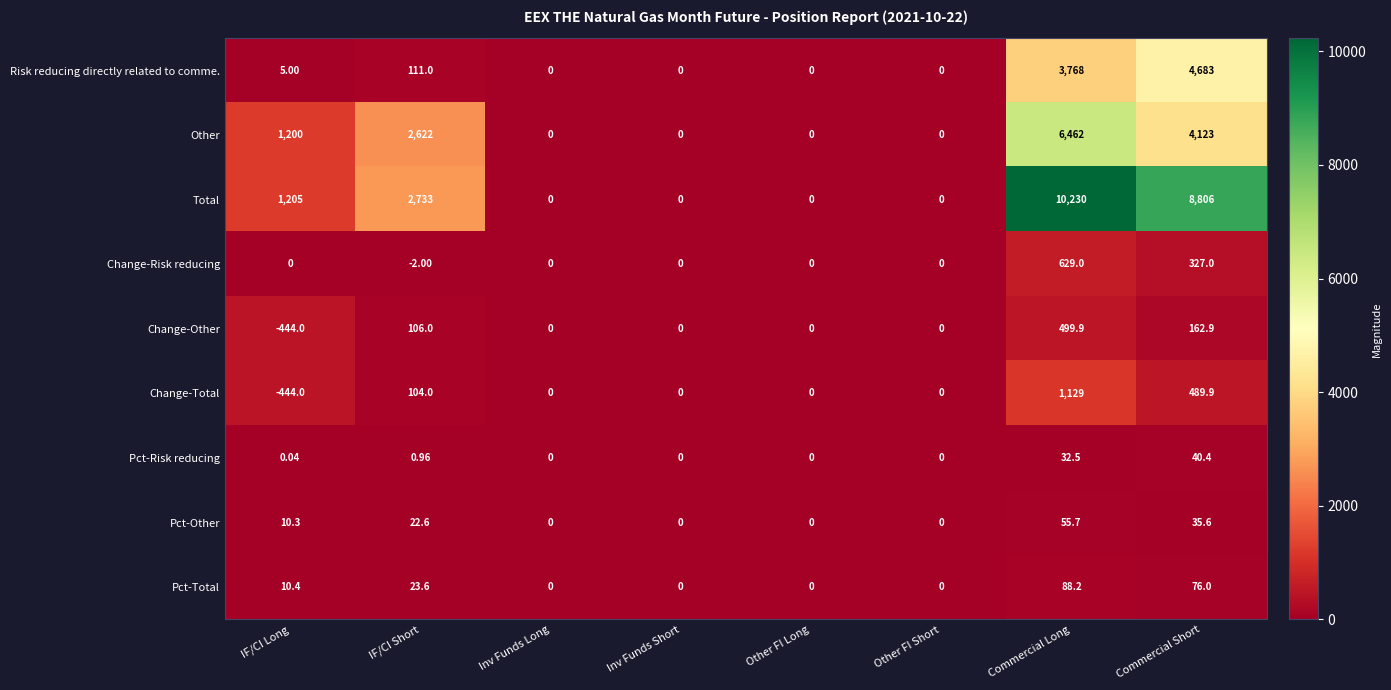

How many positive values does the Total series have?

4